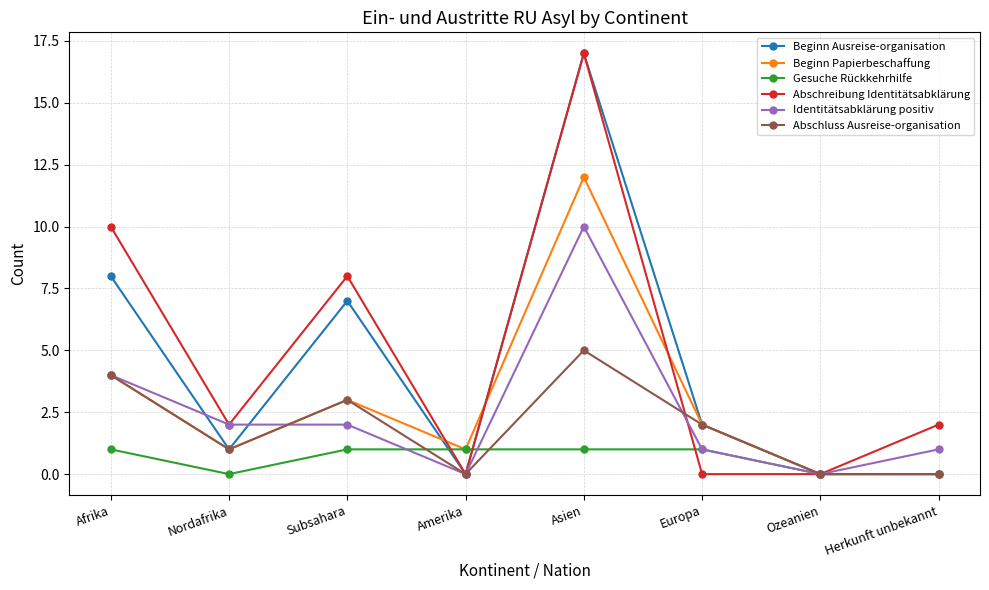

What is the greatest value displayed?

17